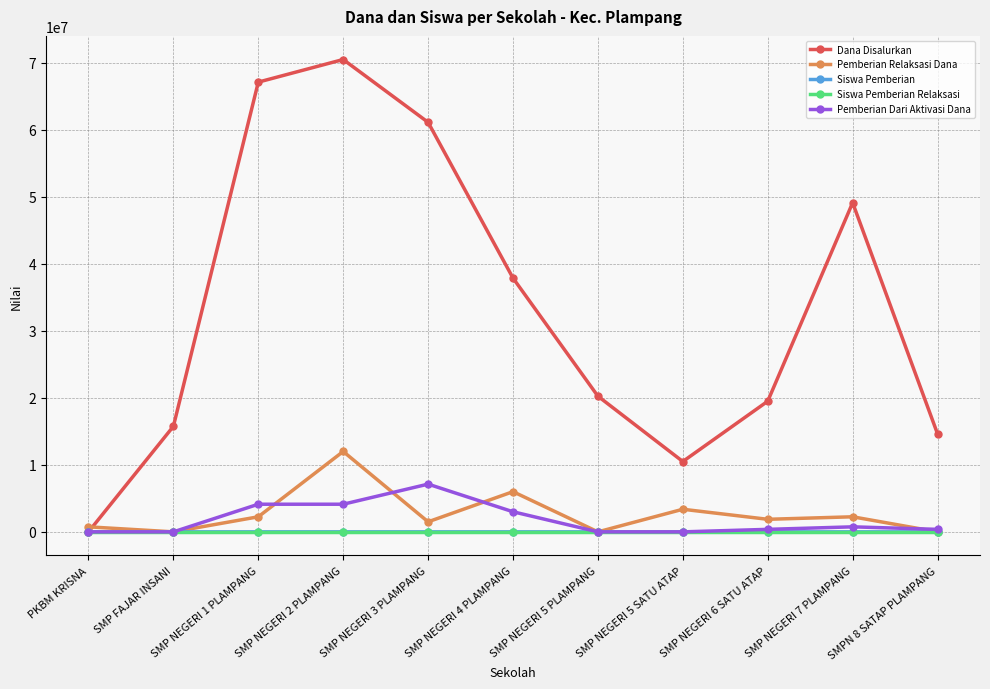

What is the label of the 9th point from the right?

SMP NEGERI 1 PLAMPANG